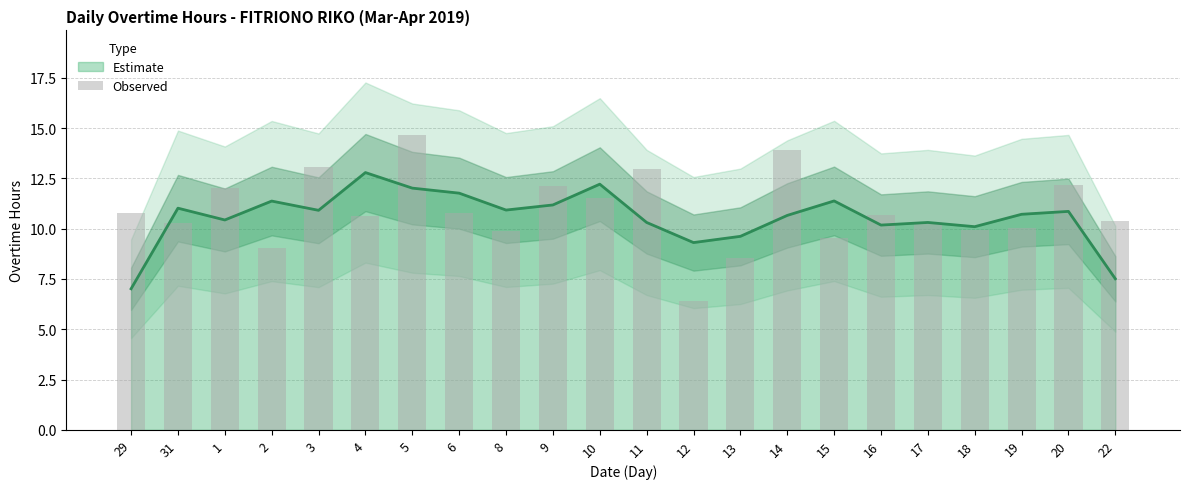

Does the chart contain any negative values?

No